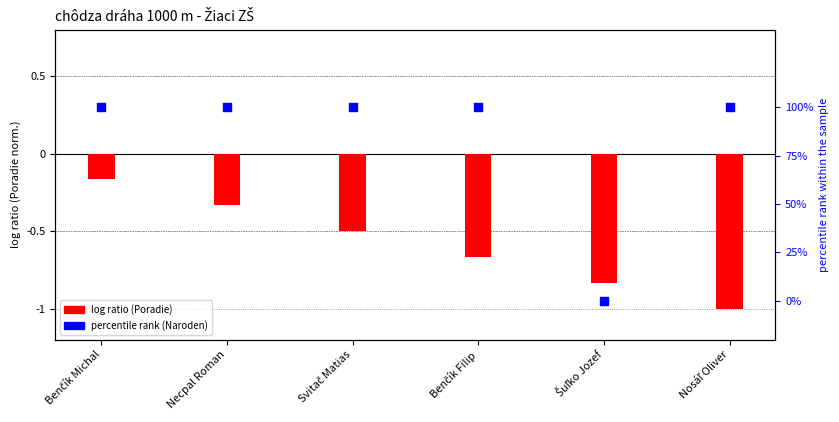

What is the total value across all series at Benčík Filip?

0.3